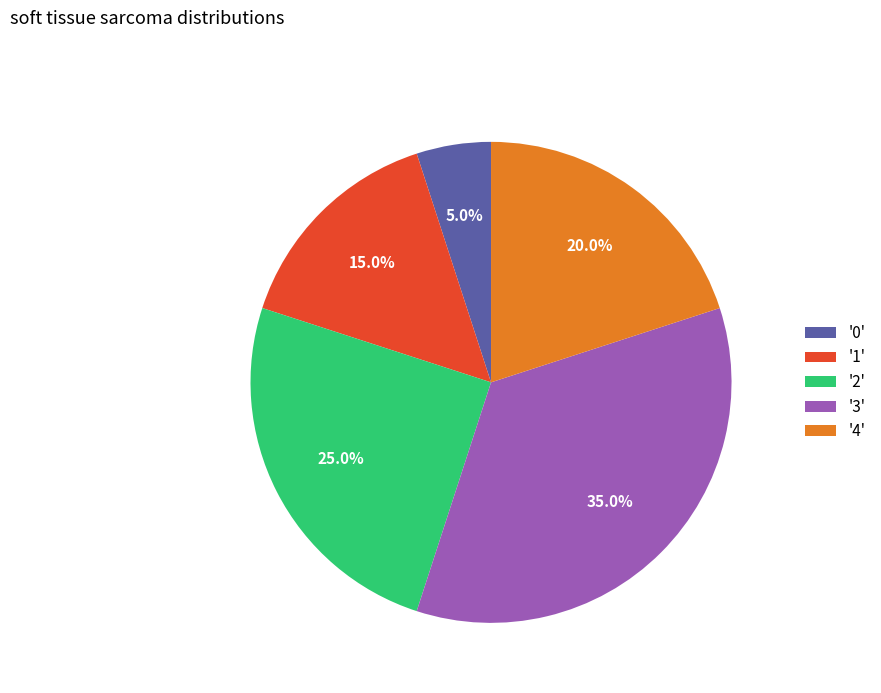

Does any single category account for the majority?

No